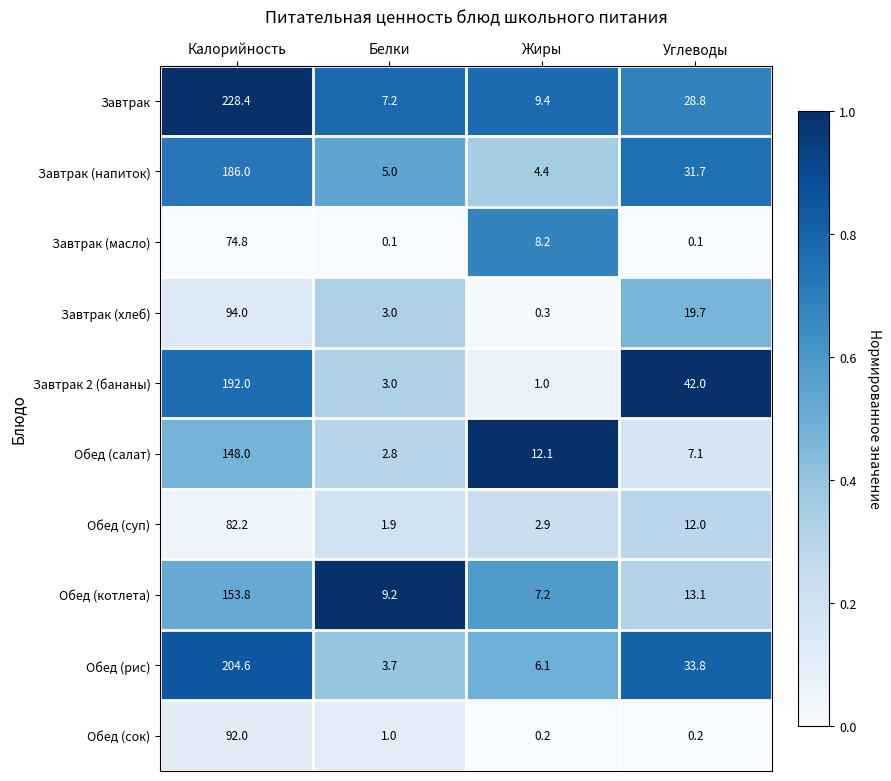

What is the sum of all Обед (суп) values?

99.0